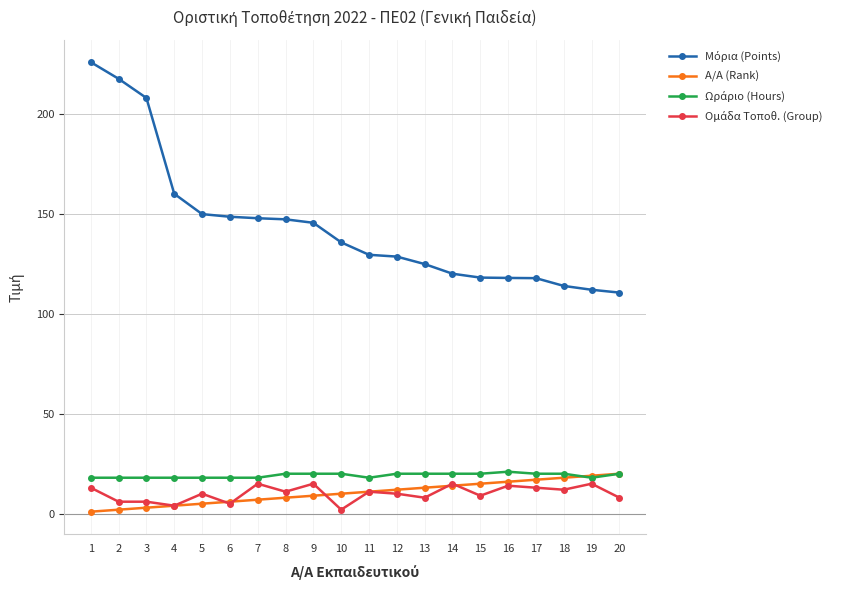

What is the total value across all series at 6?

177.6